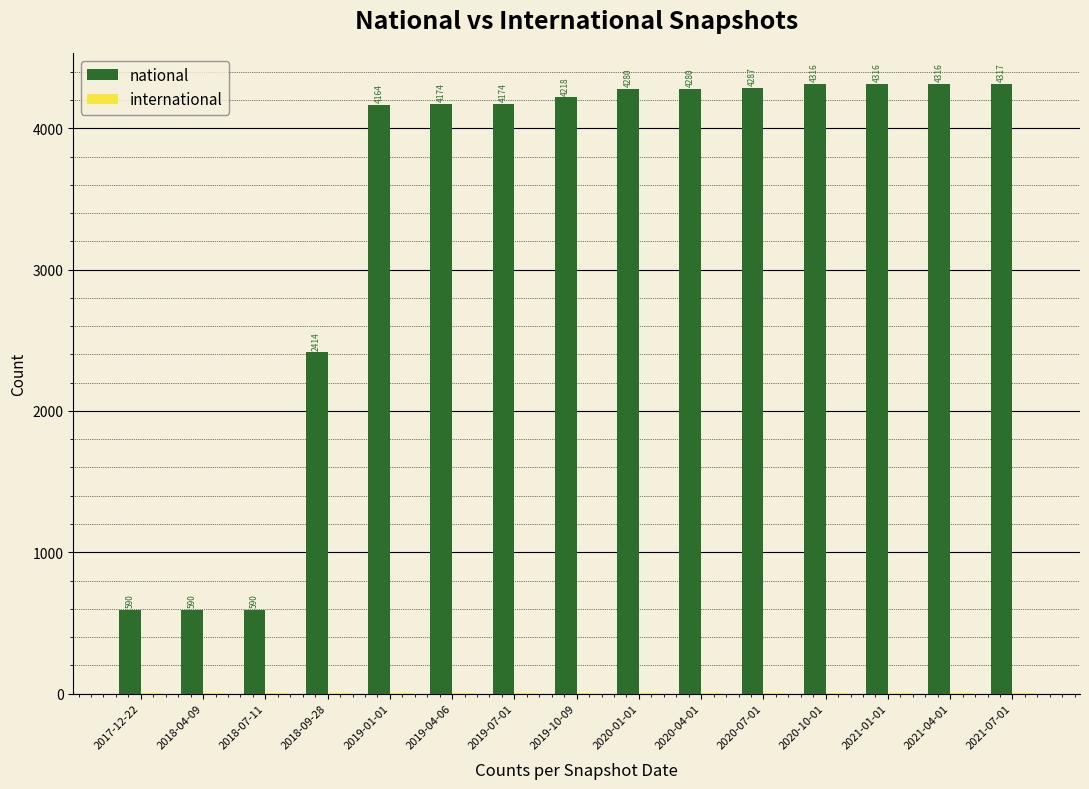

Where is national nearest to the value 2453?

2018-09-28